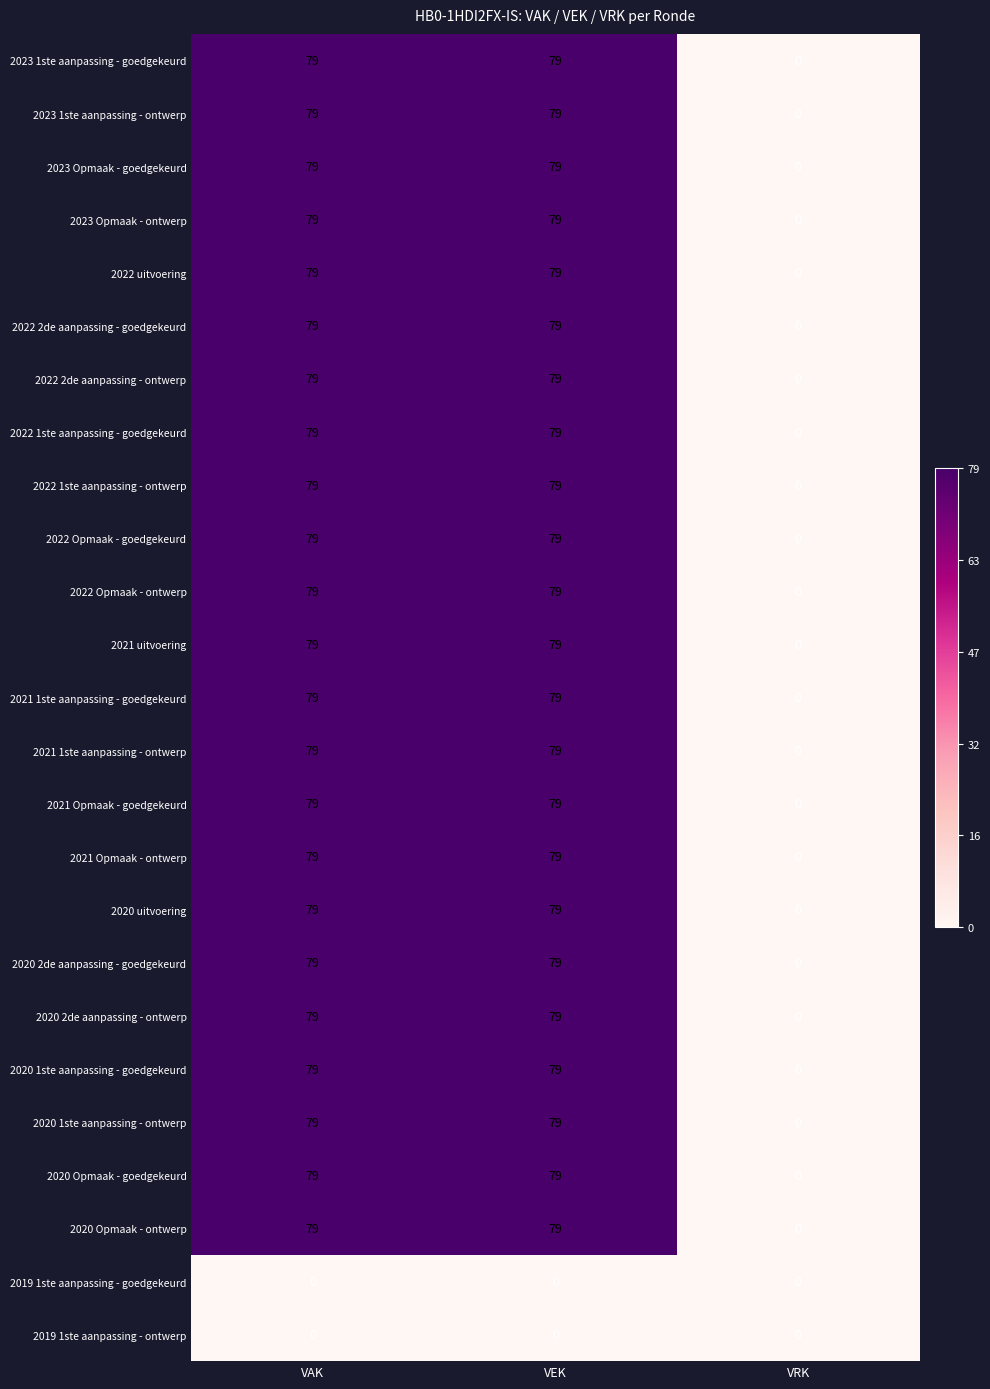

Count the 2020 1ste aanpassing - ontwerp values in the range 0 to 79.

3